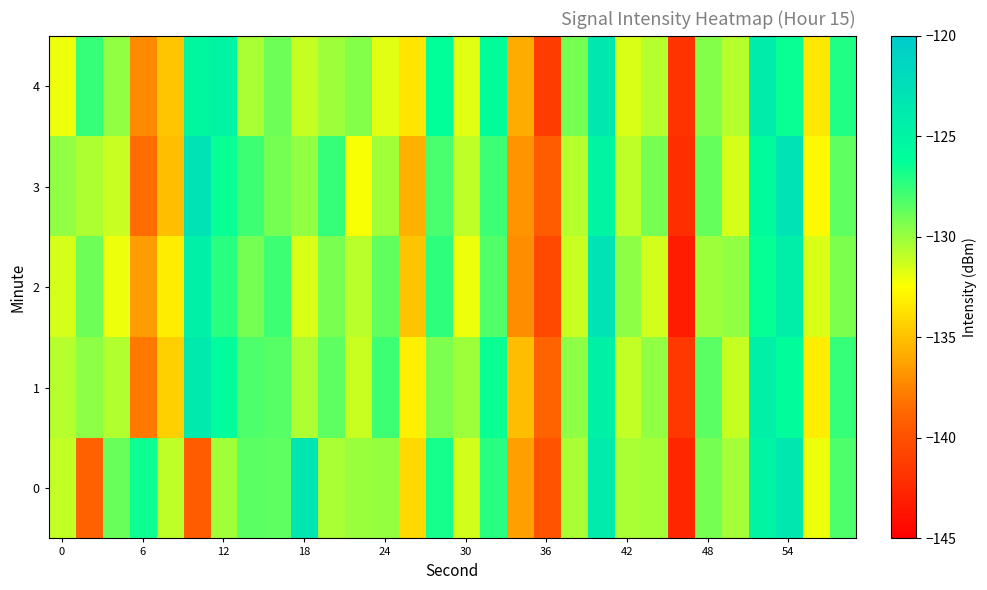

Reading right to left, transcribe all the data shown in this chart.

0: -128.2	-132.1	-123.6	-125.1	-130.3	-129.1	-142.6	-130.3	-130.4	-123.9	-130.4	-139.8	-136.4	-127.2	-131.3	-126.8	-134.0	-130.0	-130.0	-130.4	-123.2	-128.6	-128.5	-130.2	-139.3	-130.9	-126.6	-128.8	-139.0	-130.9
1: -127.6	-133.2	-125.9	-124.5	-131.1	-128.4	-141.5	-129.8	-131.0	-124.6	-129.7	-138.9	-135.2	-126.5	-130.1	-129.3	-133.1	-127.8	-131.2	-128.5	-130.5	-128.4	-128.2	-125.9	-123.8	-134.4	-137.9	-130.6	-129.7	-130.7
2: -129.3	-131.6	-124.3	-126.4	-129.8	-130.1	-143.2	-131.4	-129.7	-122.9	-131.2	-140.5	-137.1	-128.3	-132.1	-127.4	-134.9	-128.6	-130.8	-129.2	-131.6	-127.8	-129.1	-127.3	-124.5	-133.2	-136.5	-132.1	-128.9	-131.5
3: -128.5	-132.7	-122.9	-125.8	-131.5	-128.7	-142.1	-129.1	-130.9	-125.1	-130.7	-139.3	-136.8	-127.8	-130.9	-128.1	-135.7	-130.2	-132.4	-127.6	-129.8	-129.1	-127.8	-126.5	-122.9	-135.1	-138.4	-131.2	-130.5	-129.8
4: -127.1	-133.4	-126.5	-124.1	-130.7	-129.5	-141.8	-130.7	-131.6	-123.4	-129.1	-141.2	-135.9	-126.1	-131.8	-126.2	-133.5	-131.8	-129.5	-130.1	-131.1	-128.9	-130.4	-124.9	-125.3	-134.8	-137.2	-129.8	-127.6	-132.1